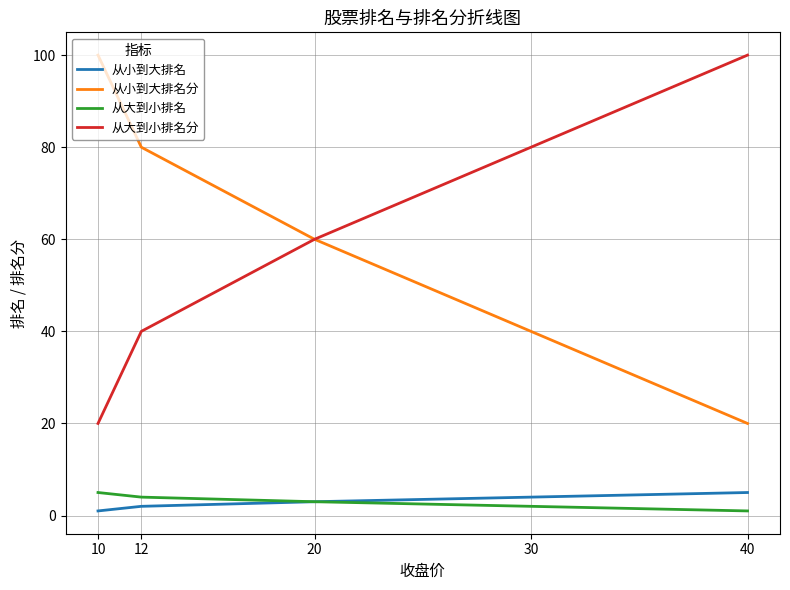

What is the sum of the 从大到小排名分 values at 30 and 20?

140